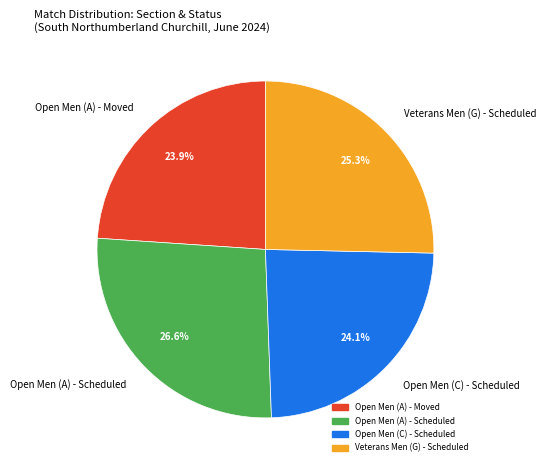

Which slice is the largest?

Open Men (A) - Scheduled